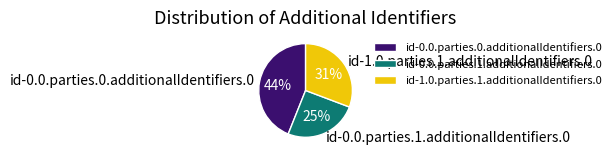

What percentage is the id-0.0.parties.0.additionalIdentifiers.0 slice, to the nearest percent?

44%